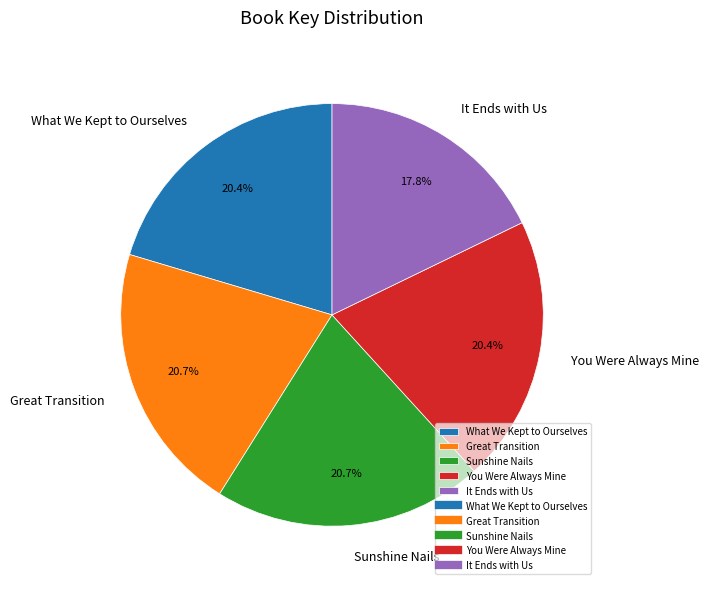

Combined, do Sunshine Nails and Great Transition account for over 50%?

No